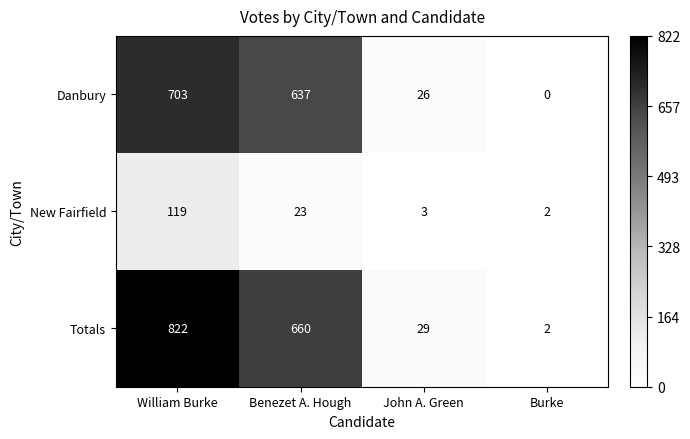

List the labels in order of Totals value, smallest first.

Burke, John A. Green, Benezet A. Hough, William Burke